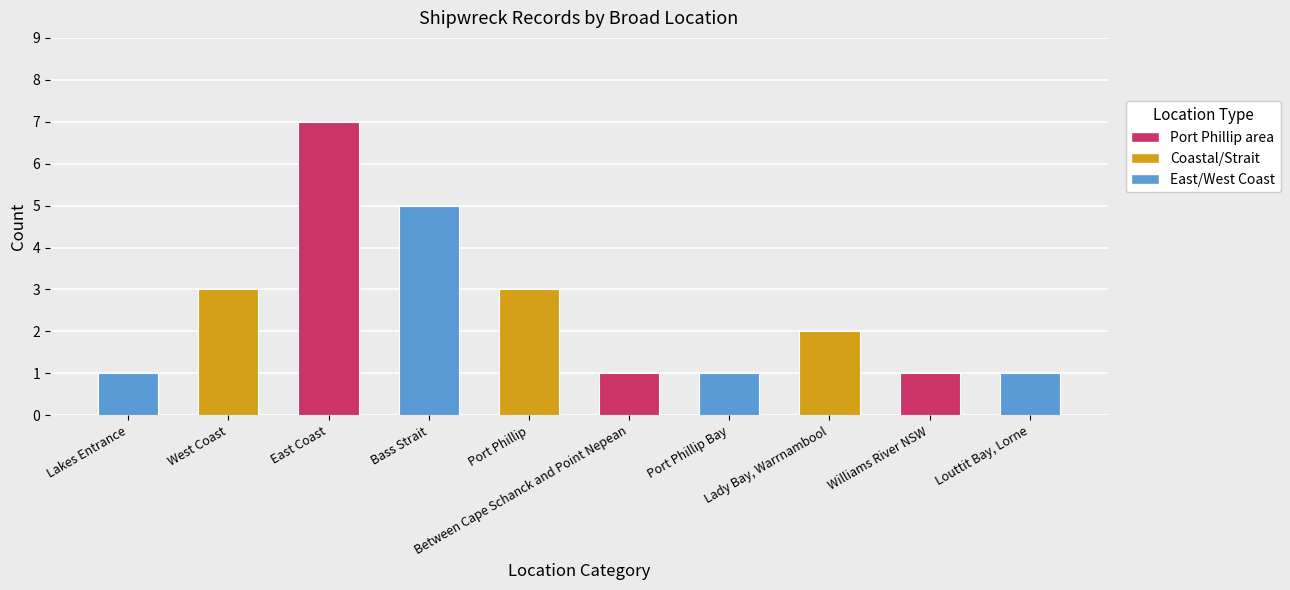

What is the maximum value shown in the chart?

7